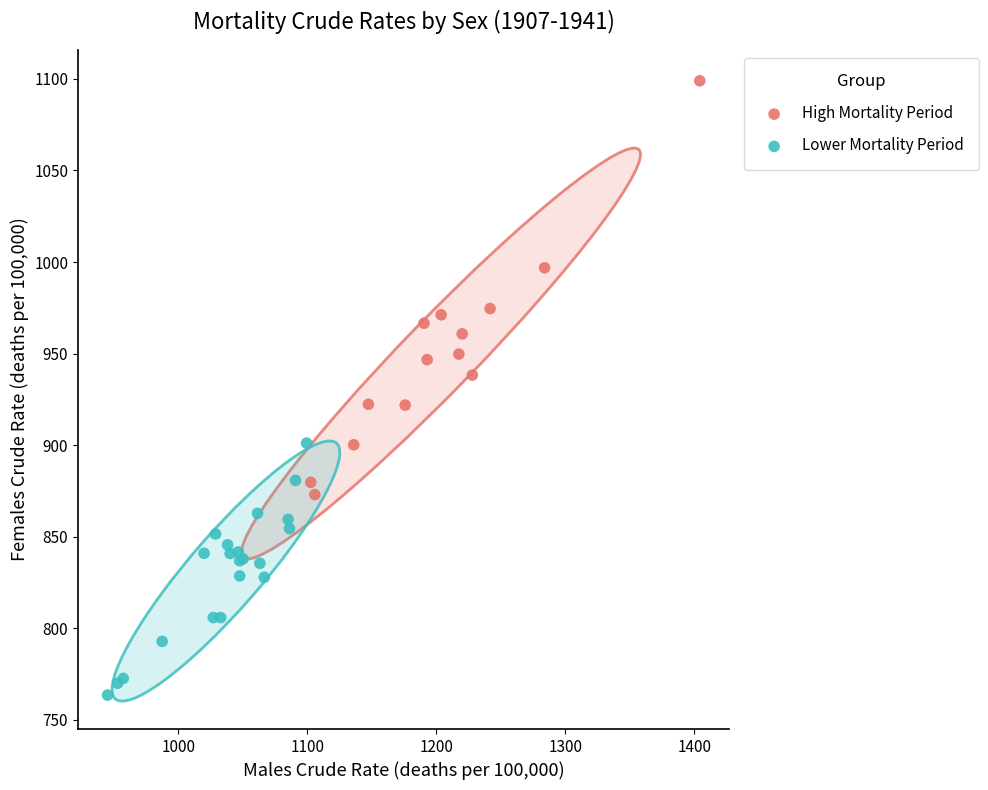

What are all the series names shown in the legend?

High Mortality Period, Lower Mortality Period